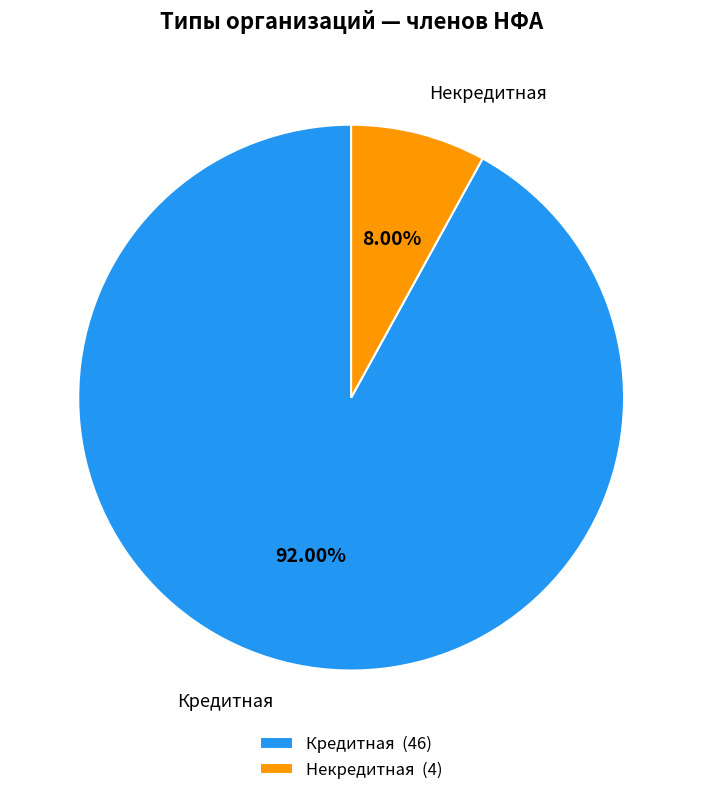

What is the ratio of the value at Кредитная to the value at Некредитная?

11.5